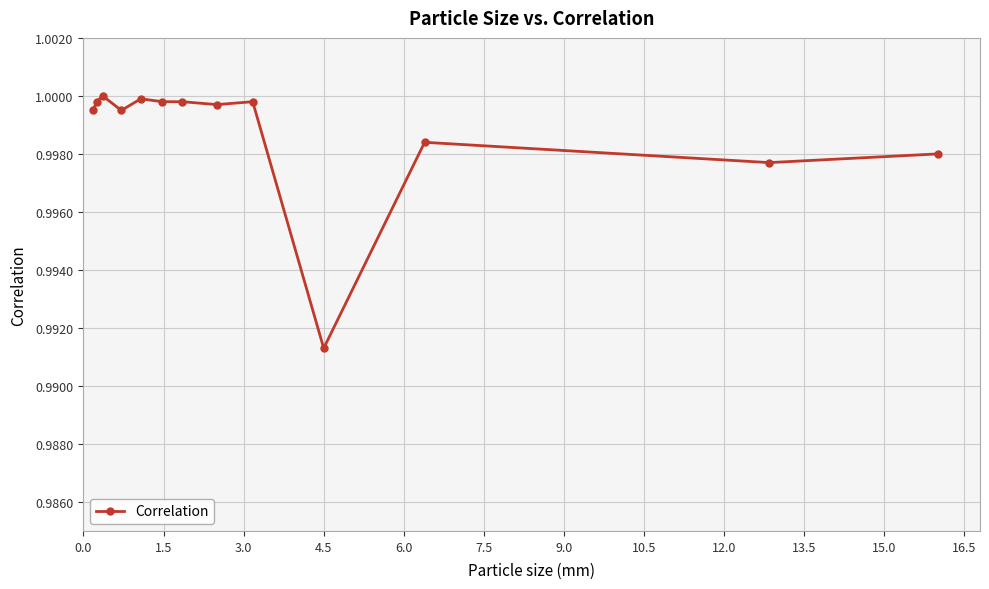

True or false: there are more than 2 points higher than both neighbors.

True